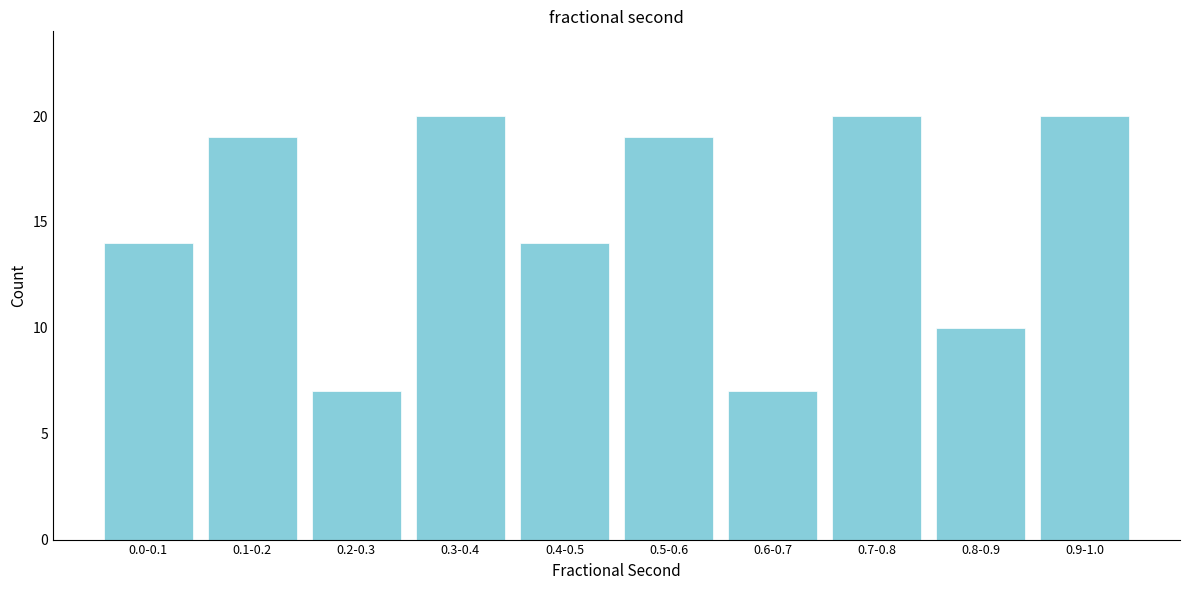

Reading left to right, transcribe all the data shown in this chart.

0.0-0.1=14	0.1-0.2=19	0.2-0.3=7	0.3-0.4=20	0.4-0.5=14	0.5-0.6=19	0.6-0.7=7	0.7-0.8=20	0.8-0.9=10	0.9-1.0=20